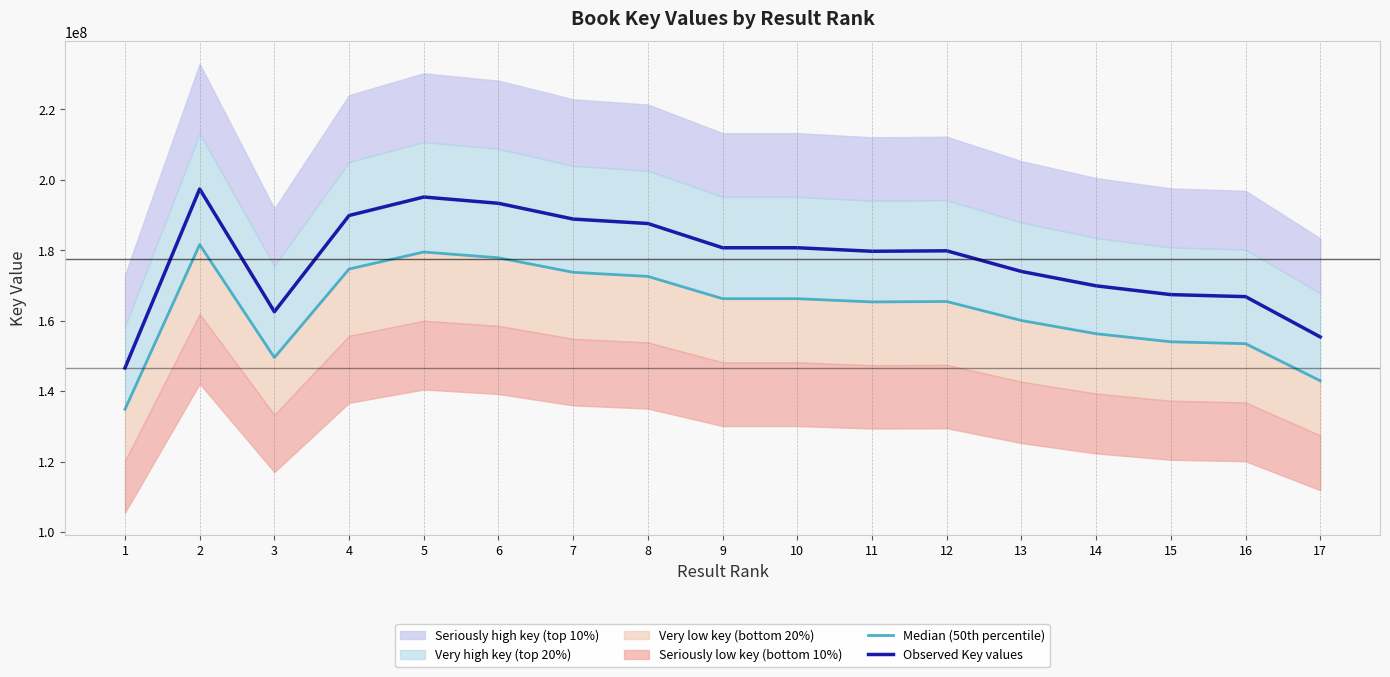

Is it true that Median (50th percentile) equals 153483962.5 at 16?

True